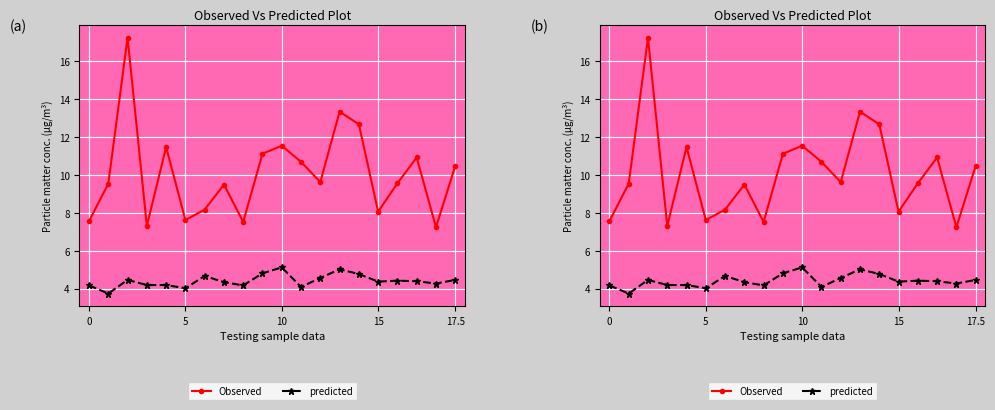

What is the sum of all predicted values?

88.4